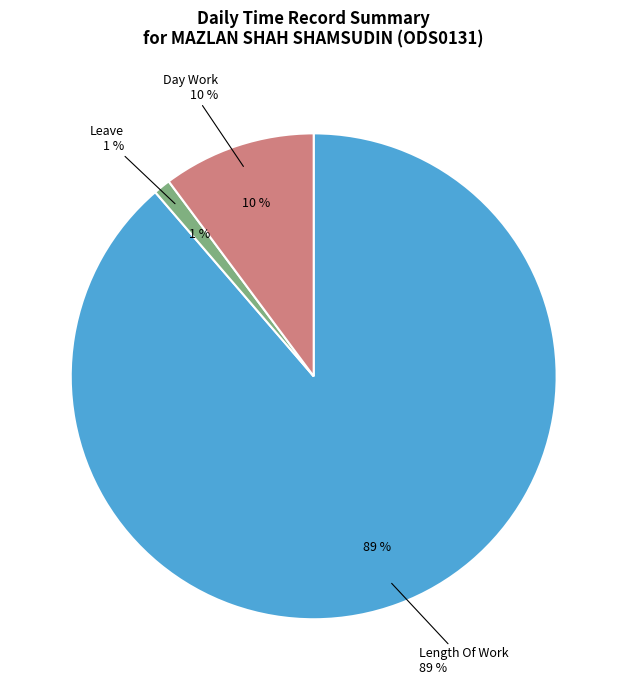

True or false: Length Of Work accounts for 83% of the total.

False